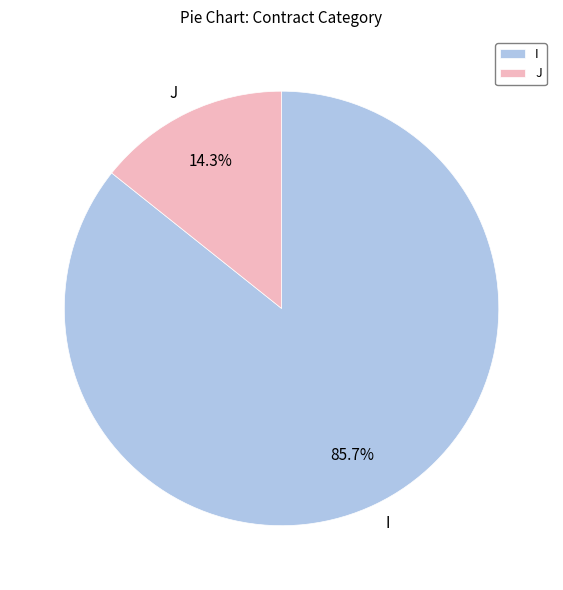

To the nearest percent, what percentage of the pie is J?

14%